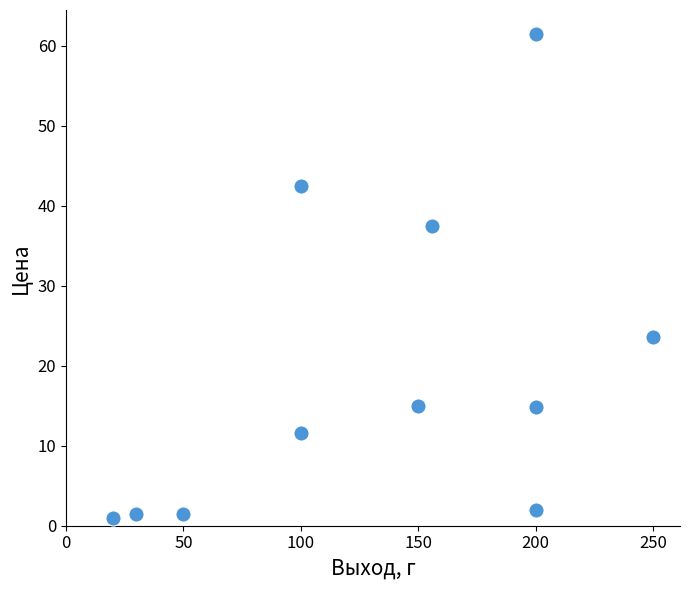

What Y value in the scatter plot is closest to 31?

37.4